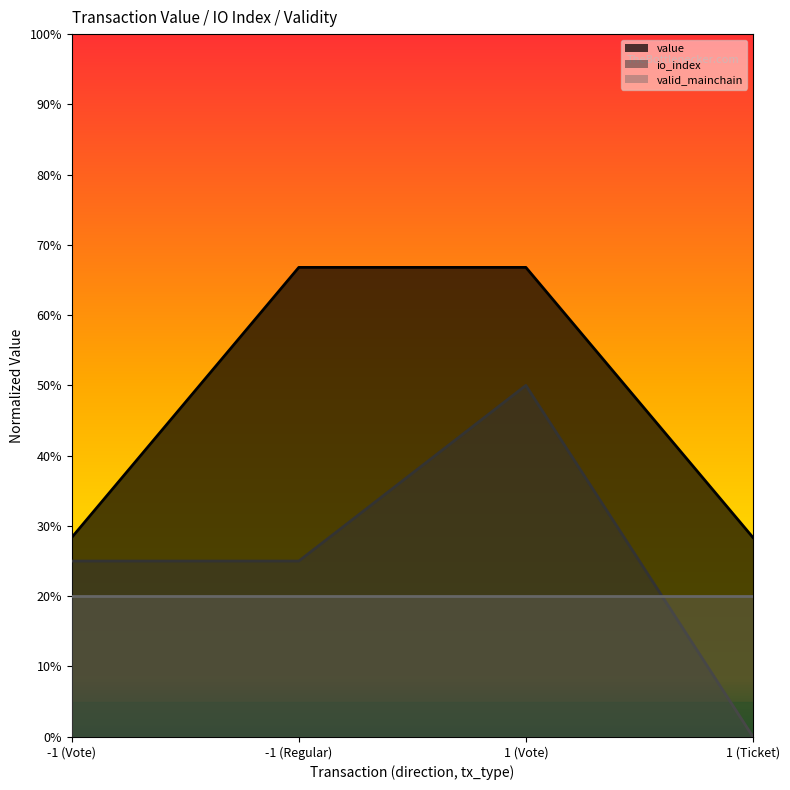

What is the average value of the value series?

0.5